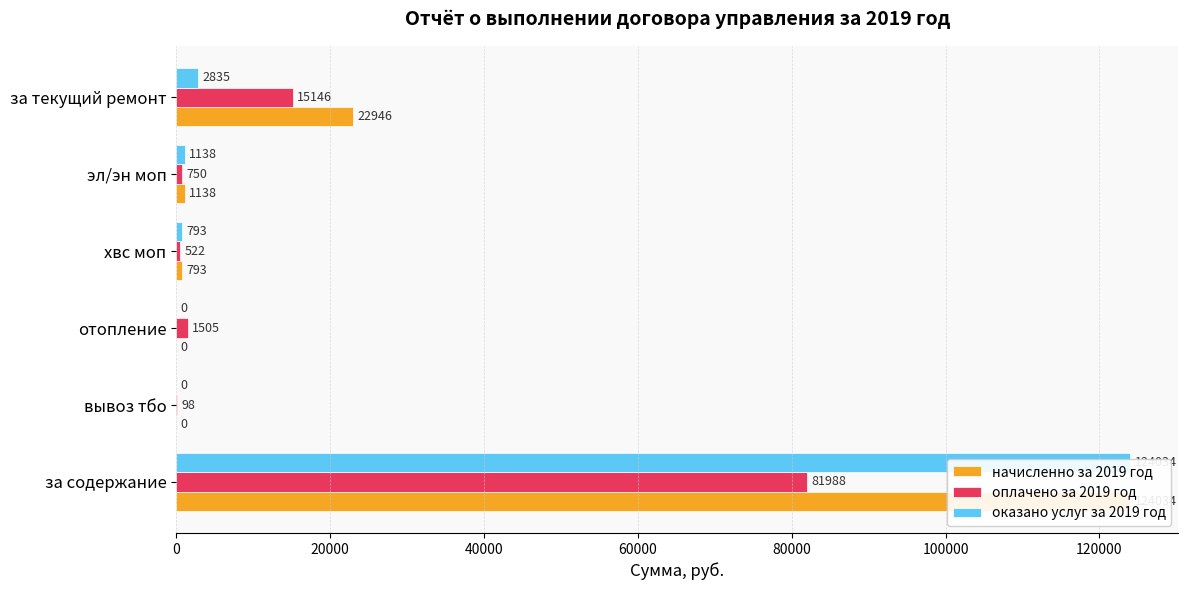

What is the minimum value for оплачено за 2019 год?

98.0